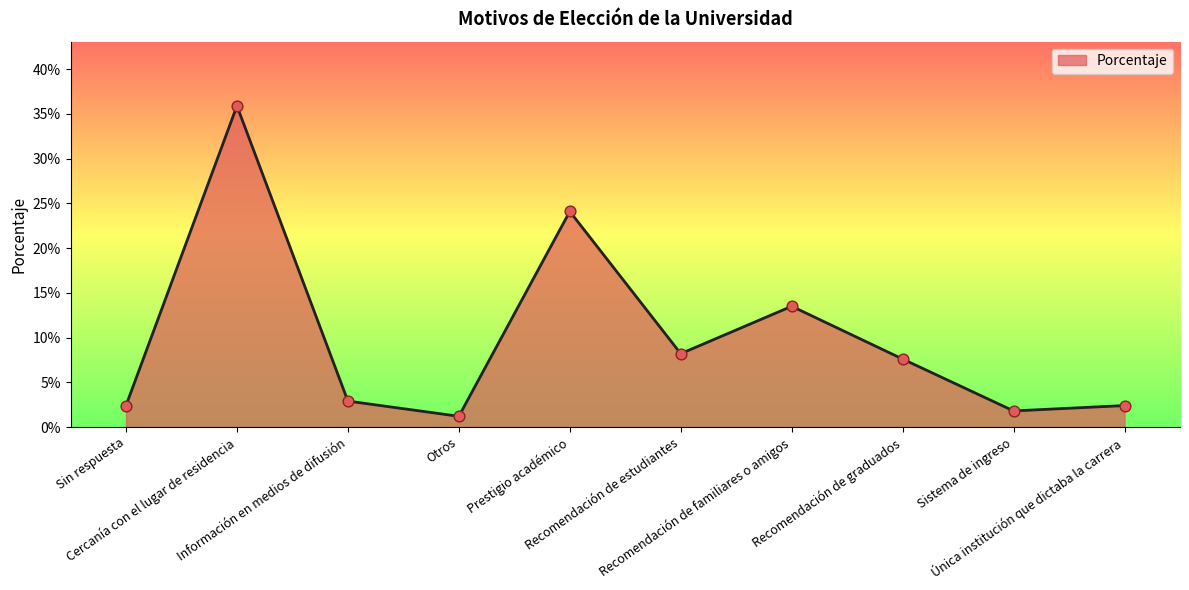

What is the change in value from Recomendación de estudiantes to Única institución que dictaba la carrera?

-0.1